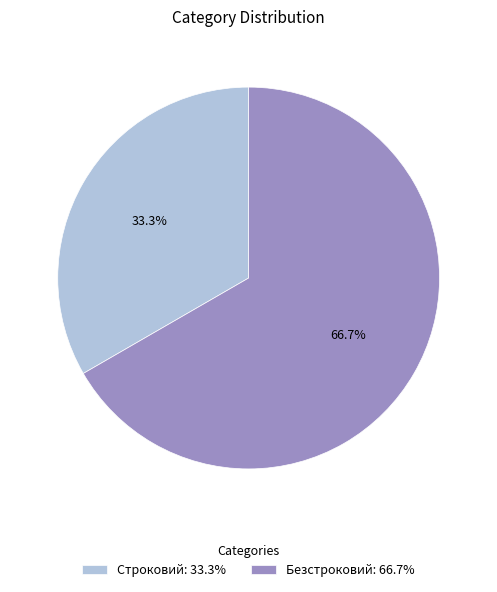

To the nearest percent, what percentage of the pie is Безстроковий?

67%